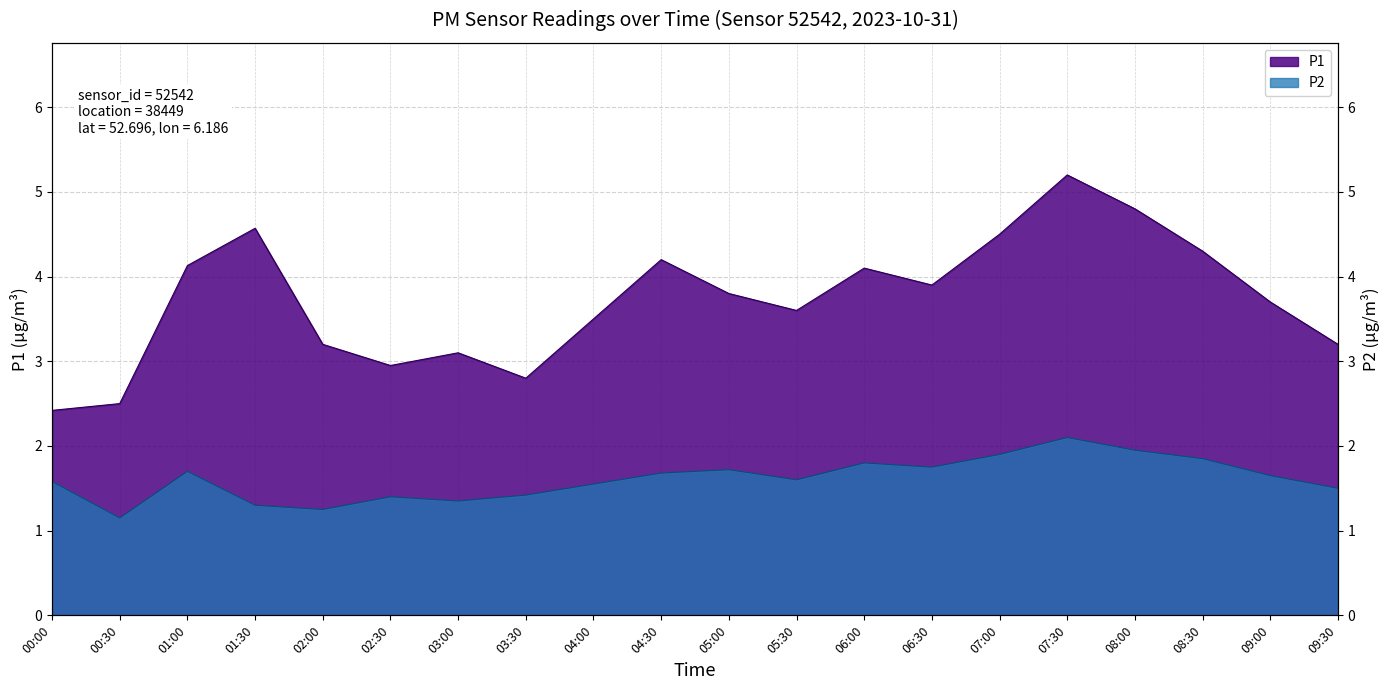

List the labels in order of P2 value, largest first.

07:30, 08:00, 07:00, 08:30, 06:00, 06:30, 05:00, 01:00, 04:30, 09:00, 05:30, 00:00, 04:00, 09:30, 03:30, 02:30, 03:00, 01:30, 02:00, 00:30